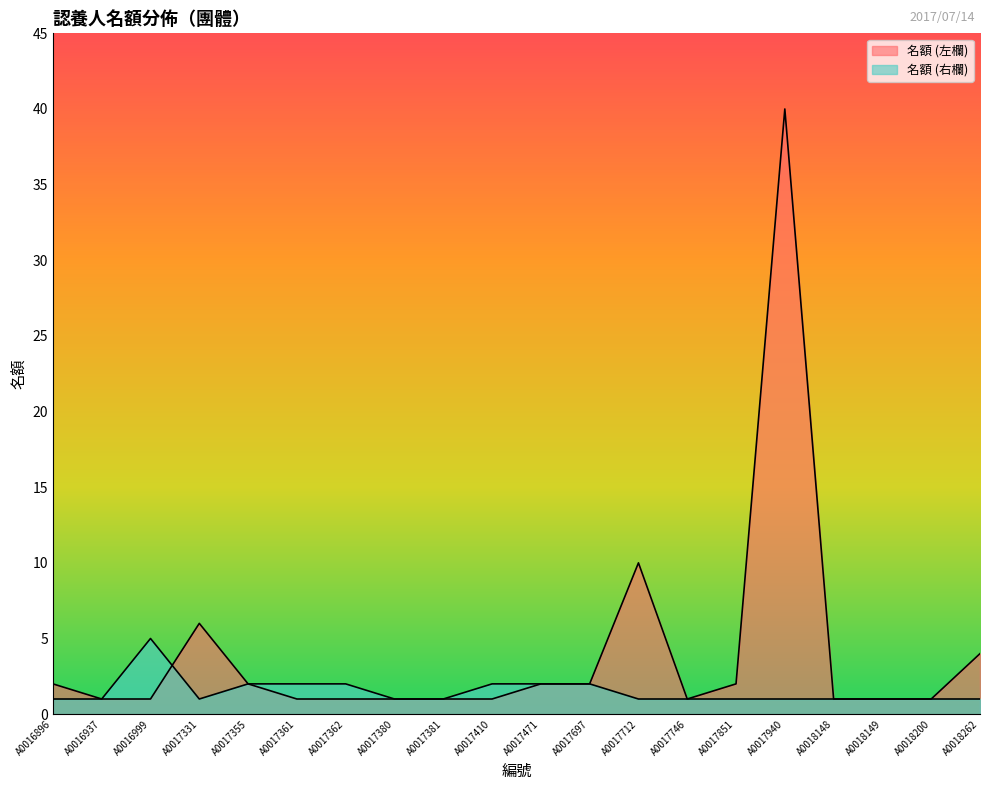

What are all the series names shown in the legend?

名額 (左欄), 名額 (右欄)